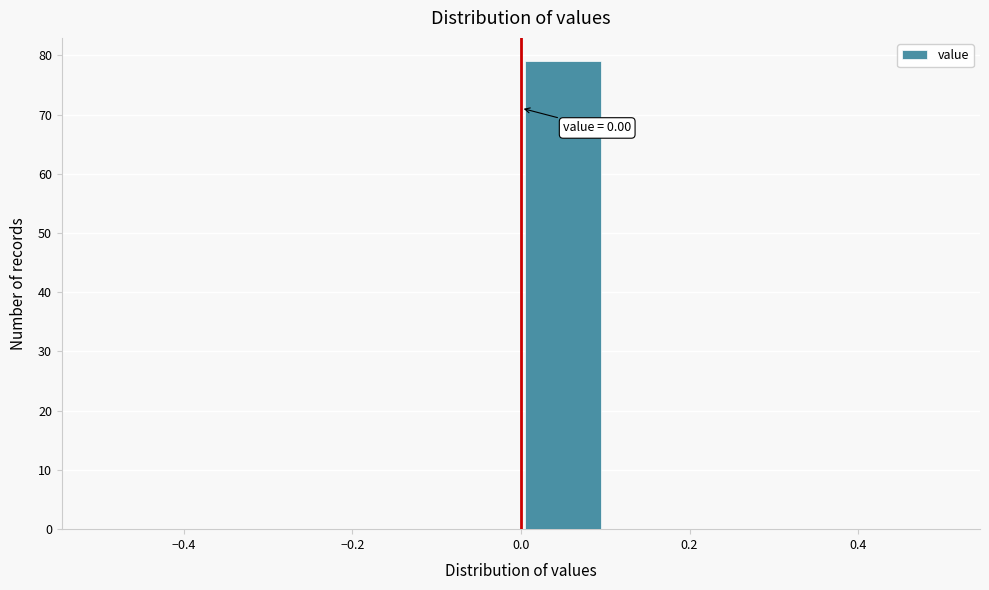

Over which range of the x-axis is the bar tallest?

0.0 to 0.1